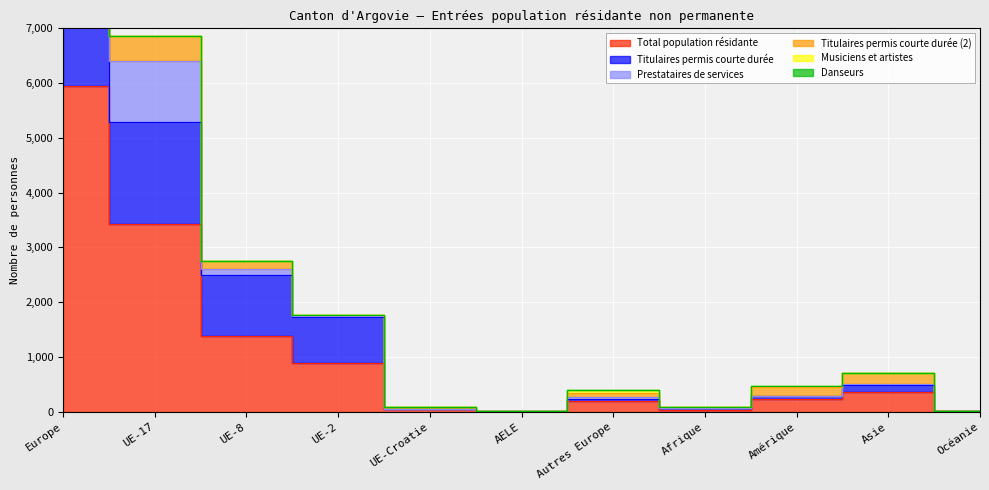

Read the Total population résidante value at UE-2, to the nearest 50.

900